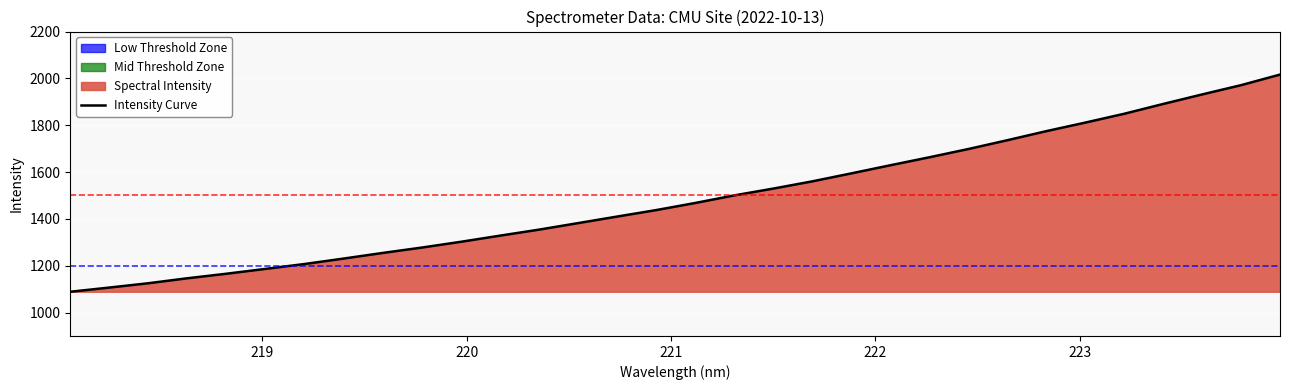

What is the minimum value shown in the chart?

1088.8